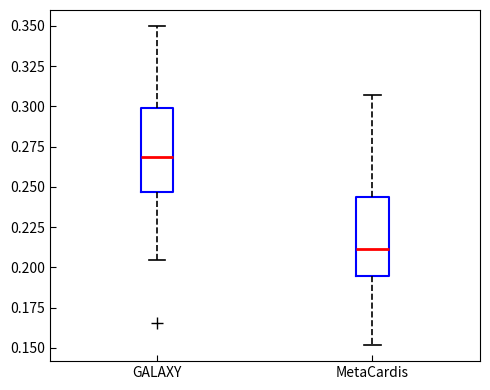

Reading left to right, read every box against the y-axis: the position of its median line, the range the box covers, and the ends of its whiskers. The values are not printed on the chart, so give them approximately, as read against the axis.

GALAXY: median 0.270, box 0.245 to 0.300, whiskers 0.205 to 0.350
MetaCardis: median 0.210, box 0.195 to 0.245, whiskers 0.150 to 0.305